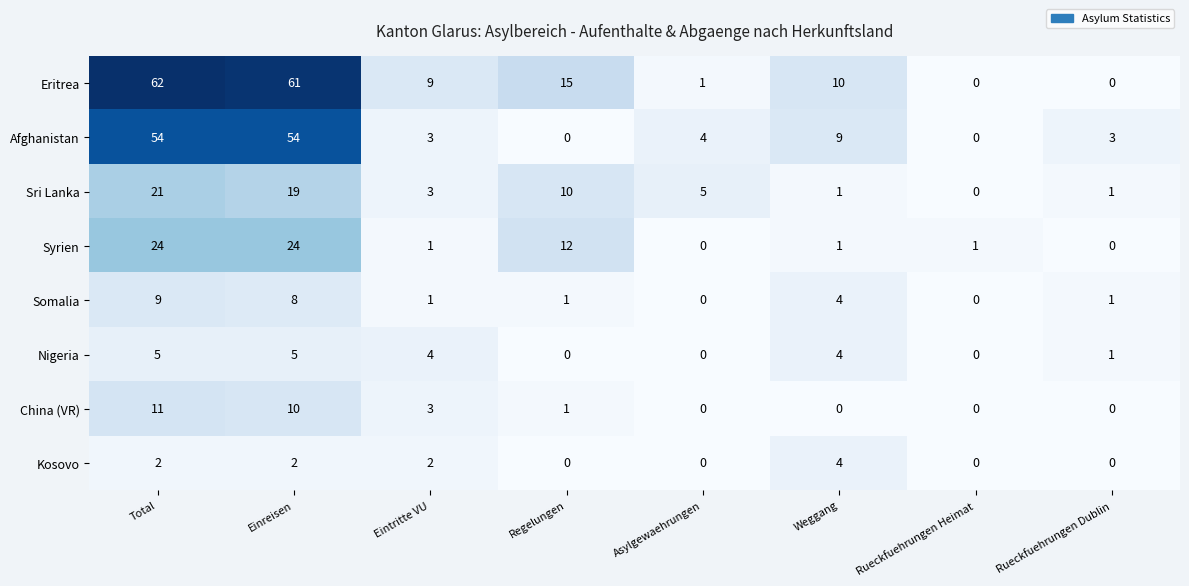

List the series in order of their peak value, highest first.

Eritrea, Afghanistan, Syrien, Sri Lanka, China (VR), Somalia, Nigeria, Kosovo